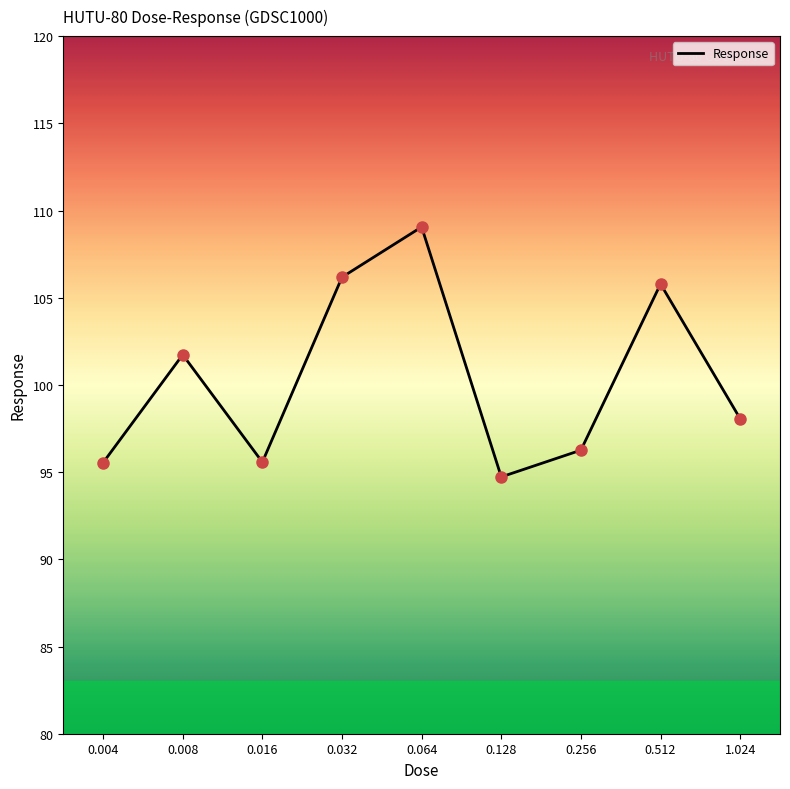

Between 0.512 and 0.016, which is larger?

0.512